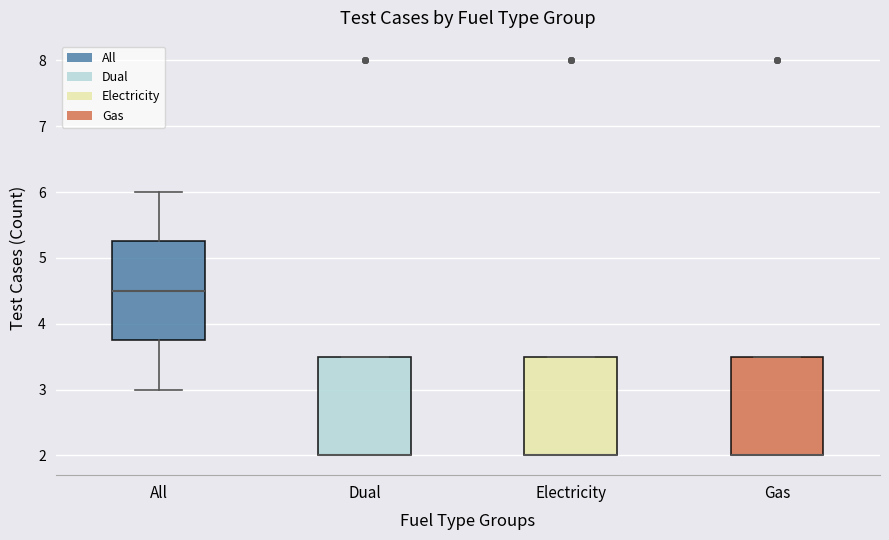

Reading left to right, read every box against the y-axis: the position of its median line, the range the box covers, and the ends of its whiskers. The values are not printed on the chart, so give them approximately, as read against the axis.

All: median 4.5, box 3.8 to 5.3, whiskers 3.0 to 6.0
Dual: median 2.0 (drawn on the box's lower edge), box 2.0 to 3.5, whiskers 2.0 to 3.5
Electricity: median 2.0 (drawn on the box's lower edge), box 2.0 to 3.5, whiskers 2.0 to 3.5
Gas: median 2.0 (drawn on the box's lower edge), box 2.0 to 3.5, whiskers 2.0 to 3.5